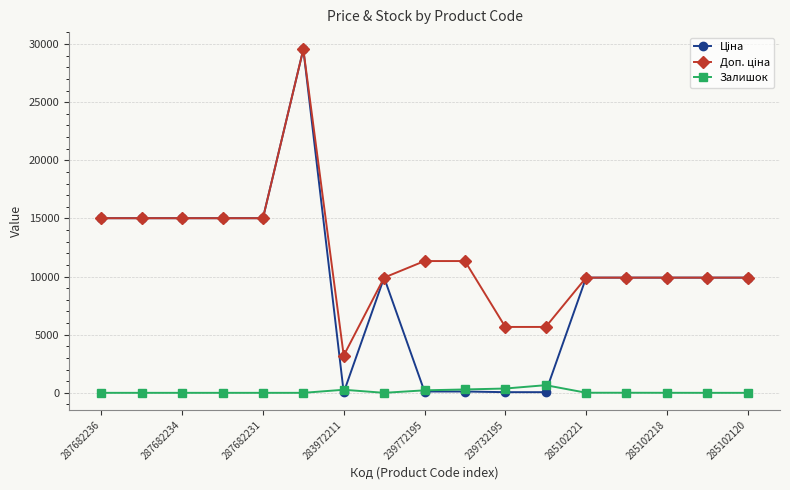

Count the number of categories in the chart.

17